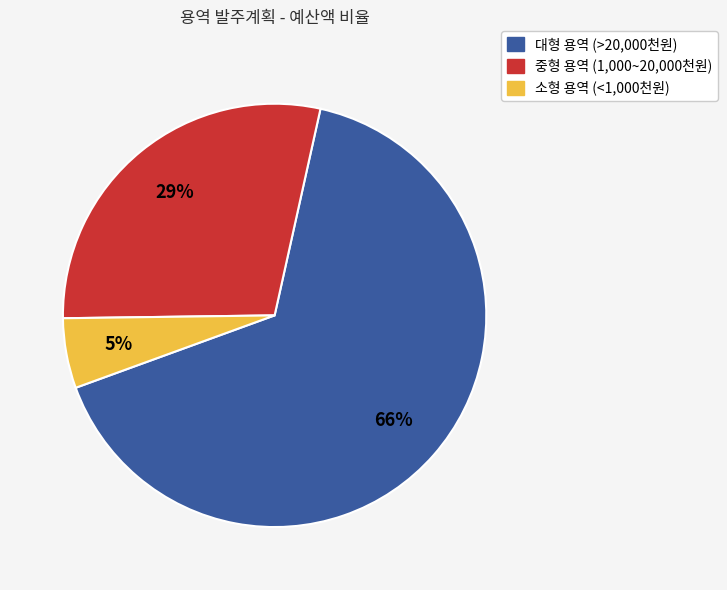

Is there any slice that represents more than half of the pie?

Yes